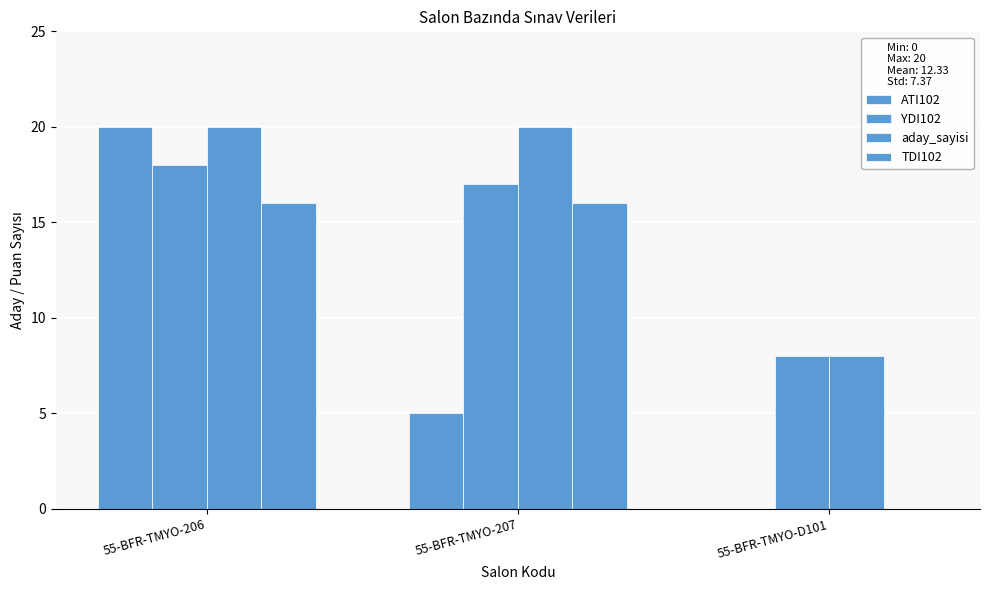

List the series in order of their peak value, lowest first.

TDI102, YDI102, ATI102, aday_sayisi